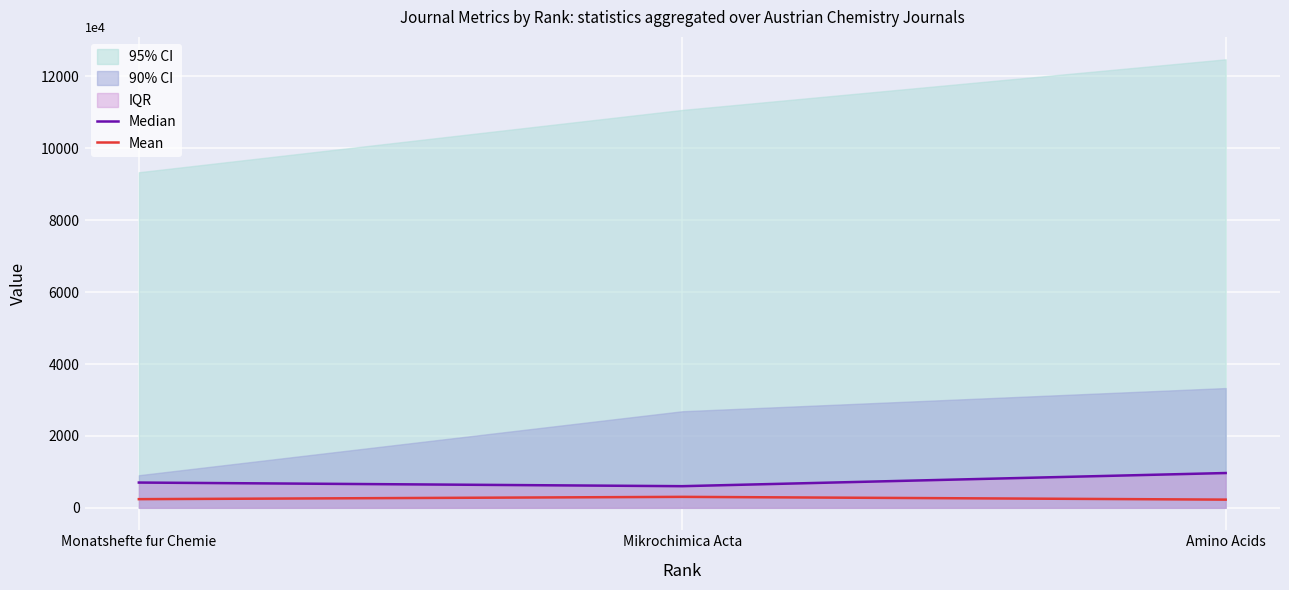

At which category is the sum across all series the highest?

Amino Acids